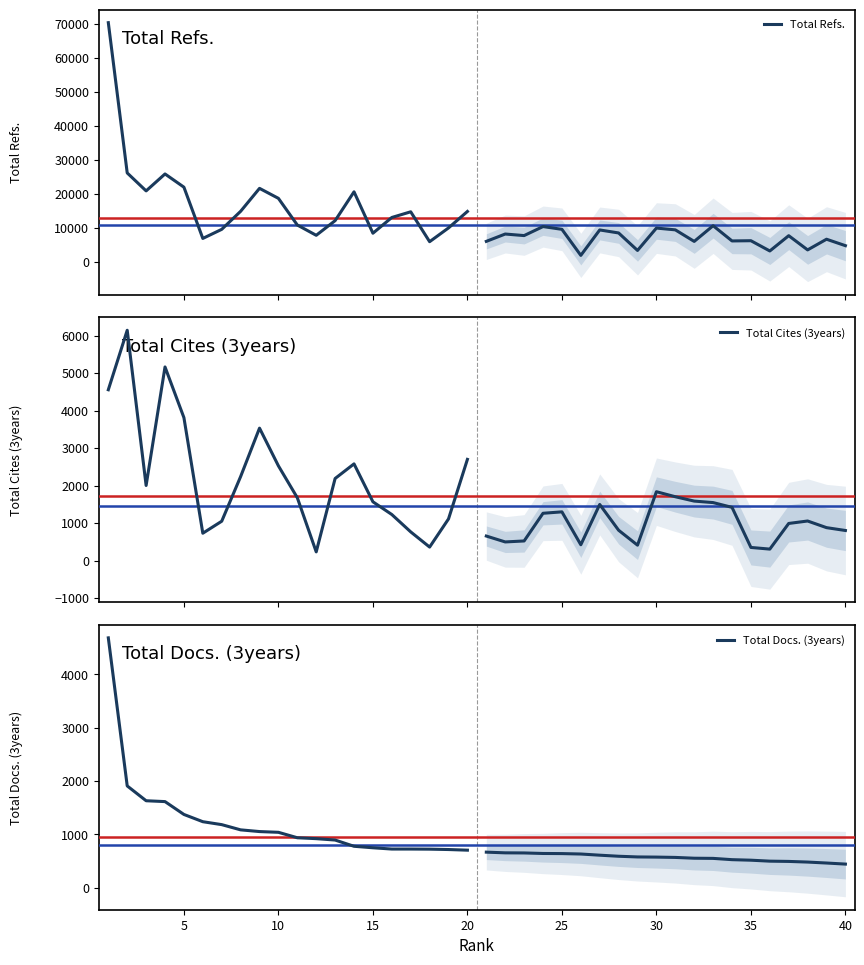

How many lines are shown in the chart?

3